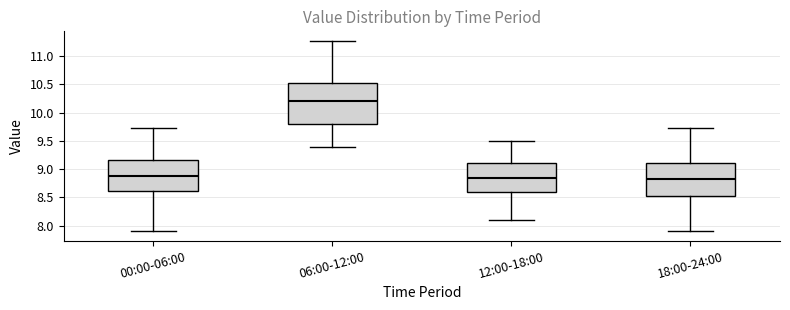

Where does the lower whisker of the box for 06:00-12:00 end on the y-axis? The values are not printed on the chart, so give them approximately, as read against the axis.

9.40